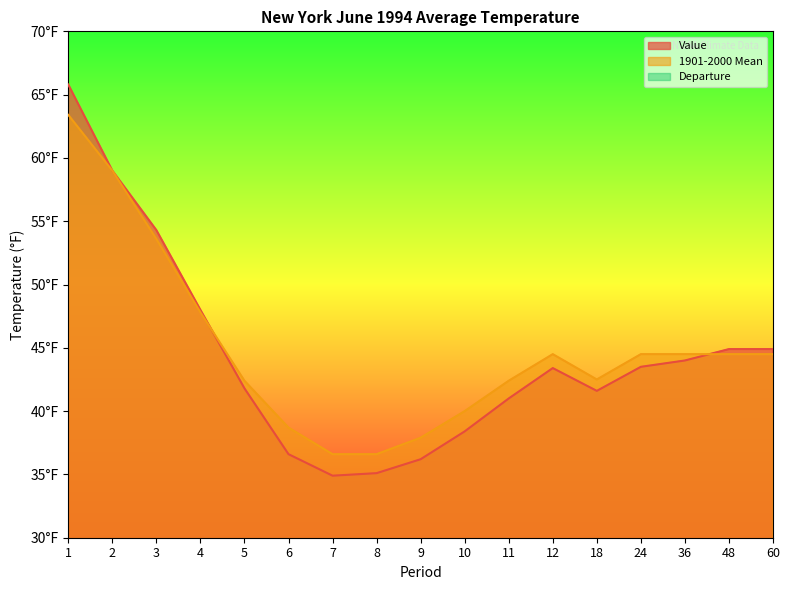

After their last crossing, which series has the higher values: 1901-2000 Mean or Value?

Value